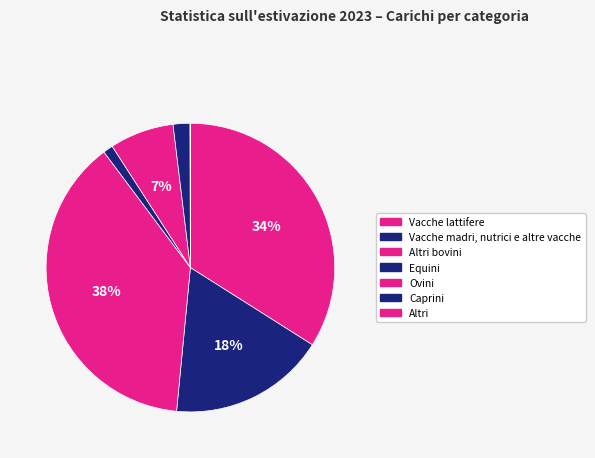

Rank the categories by value from lowest to highest.

Altri, Equini, Caprini, Ovini, Vacche madri, nutrici e altre vacche, Vacche lattifere, Altri bovini